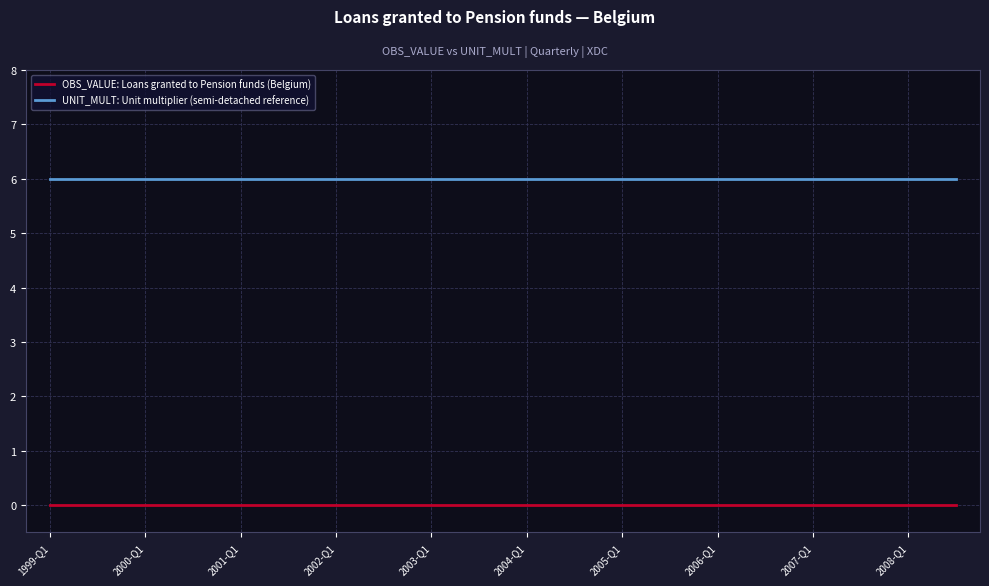

True or false: UNIT_MULT: Unit multiplier (semi-detached reference) and OBS_VALUE: Loans granted to Pension funds (Belgium) intersect in this chart.

False